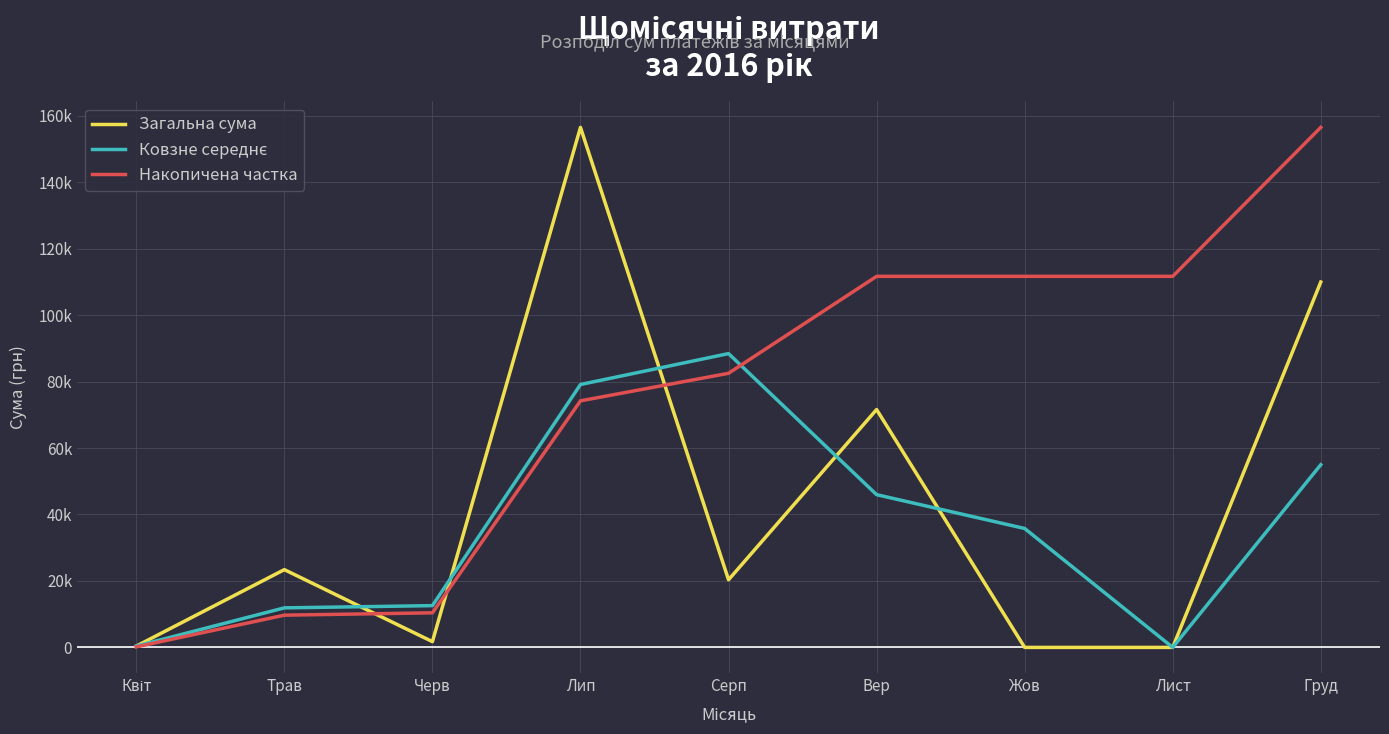

How many intersections are there between Загальна сума and Накопичена частка?

3